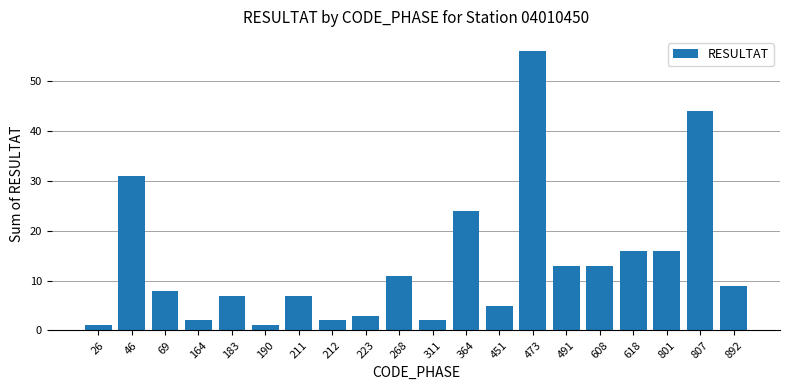

What is the difference between the second highest and minimum values?

43